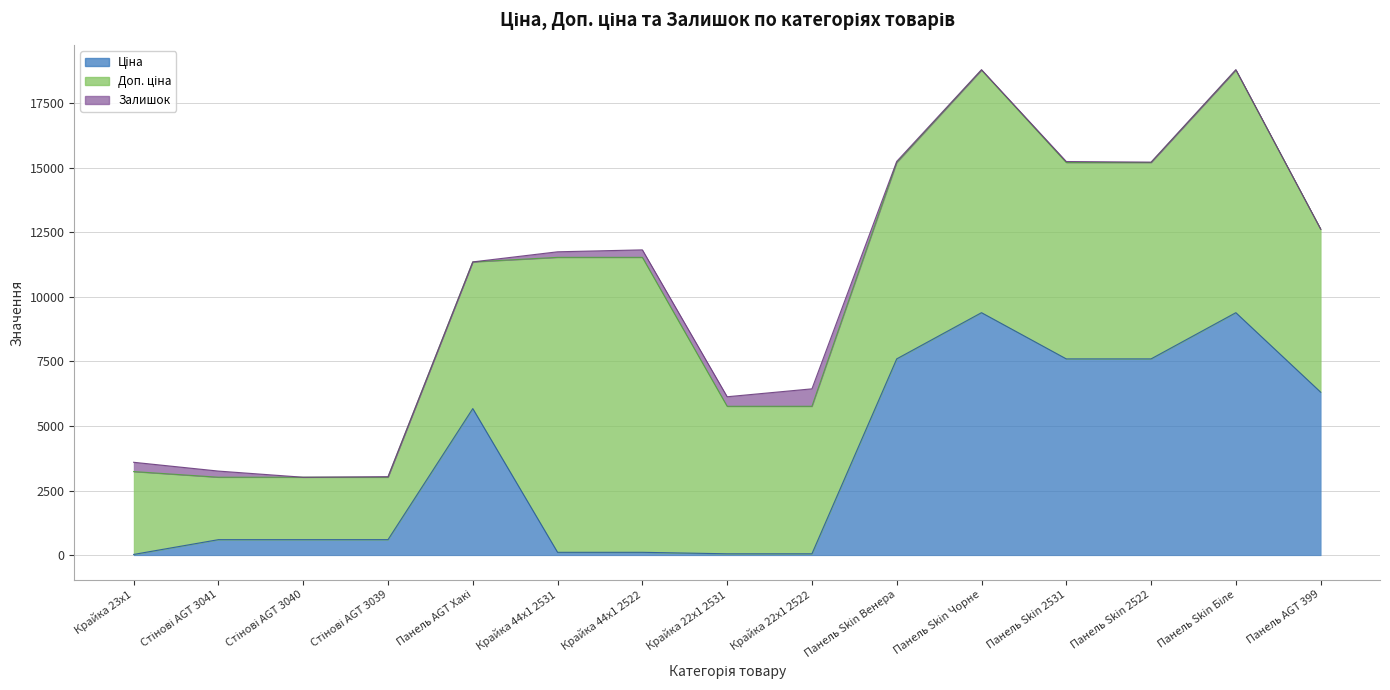

List the labels in order of Залишок value, largest first.

Крайка 22x1 2522, Крайка 22x1 2531, Крайка 23x1, Крайка 44x1 2522, Стінові AGT 3041, Крайка 44x1 2531, Панель Skin Венера, Панель Skin 2531, Стінові AGT 3039, Панель Skin Біле, Панель Skin Чорне, Панель Skin 2522, Панель AGT Хакі, Стінові AGT 3040, Панель AGT 399